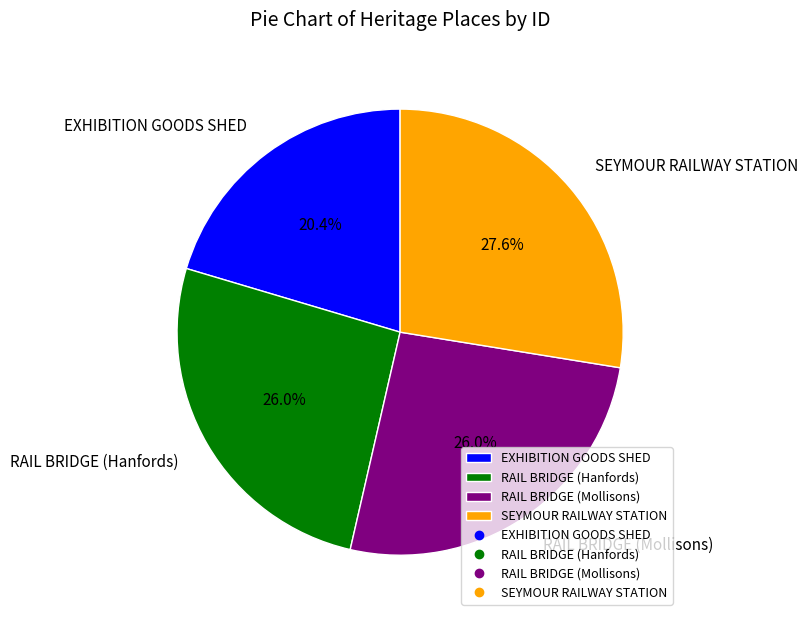

To the nearest percent, what is the difference between the SEYMOUR RAILWAY STATION and RAIL BRIDGE (Hanfords) slice percentages?

2%